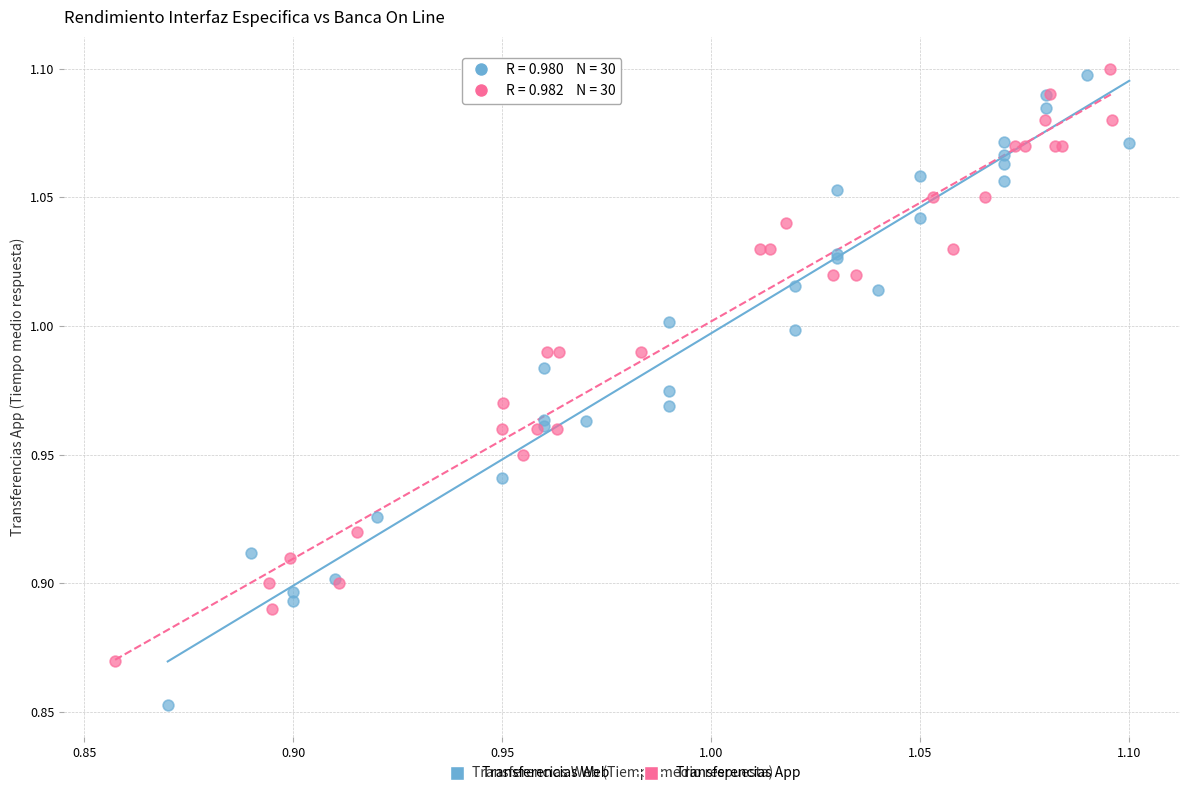

Which series has the widest spread of Y values?

Transferencias Web